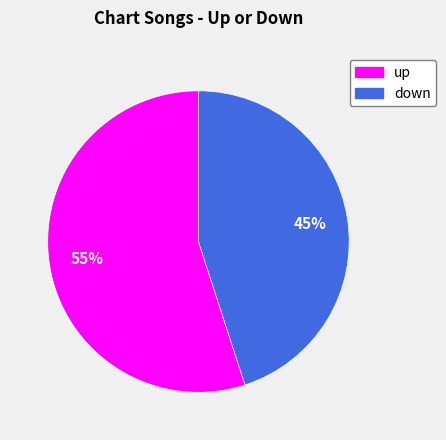

Count the number of slices in the pie.

2